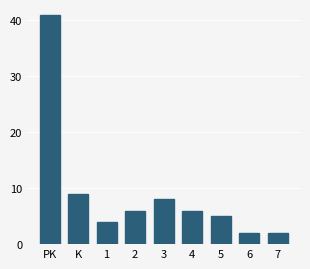

Reading left to right, list all the values displayed in this chart.

41	9	4	6	8	6	5	2	2